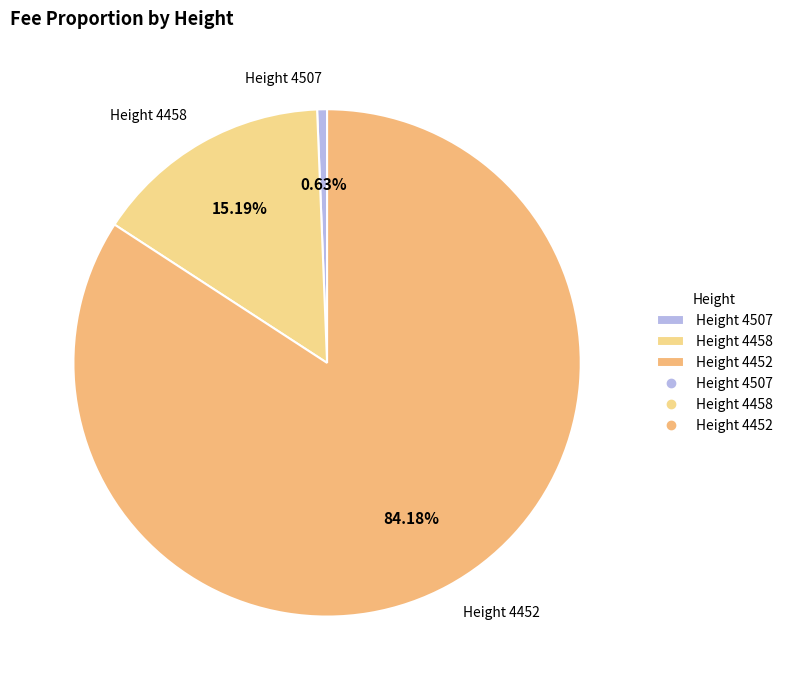

What percentage is the Height 4507 slice, to the nearest percent?

1%